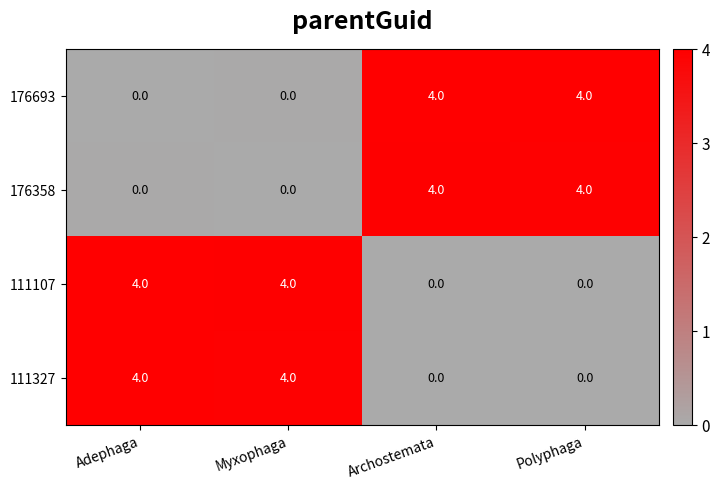

What is the difference between the 111107 values at Archostemata and Myxophaga?

4